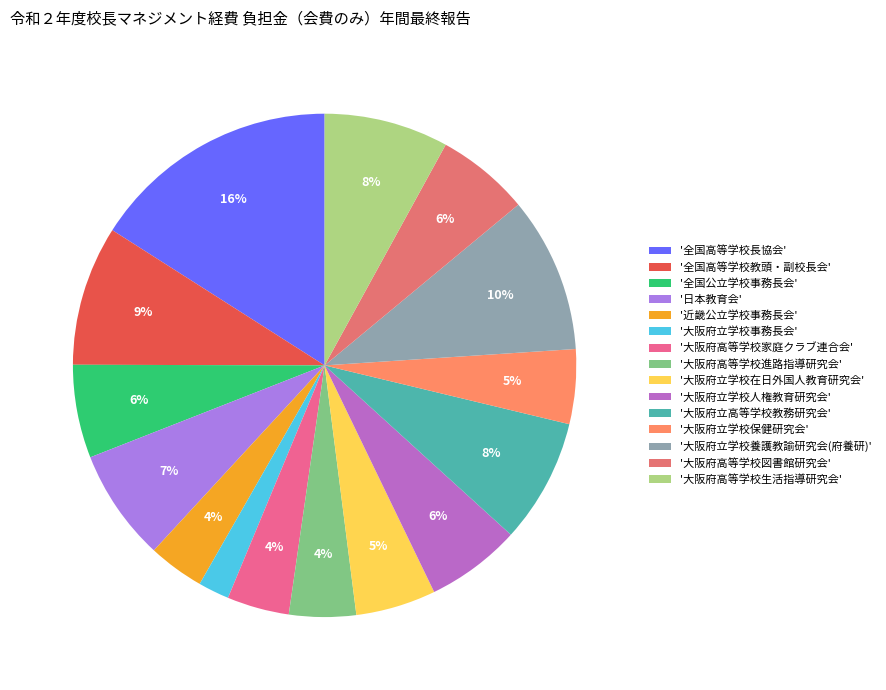

To the nearest percent, what is the average slice percentage?

7%